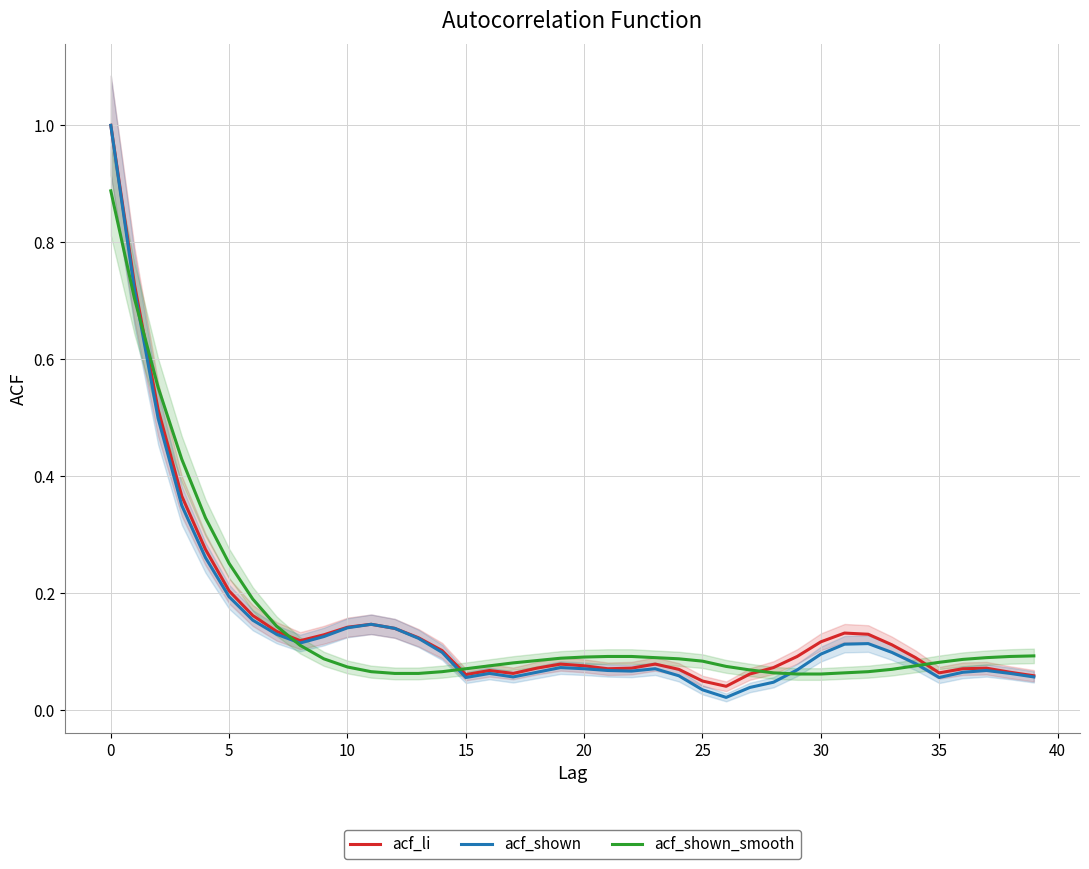

Between 26 and 37, which is larger?

37